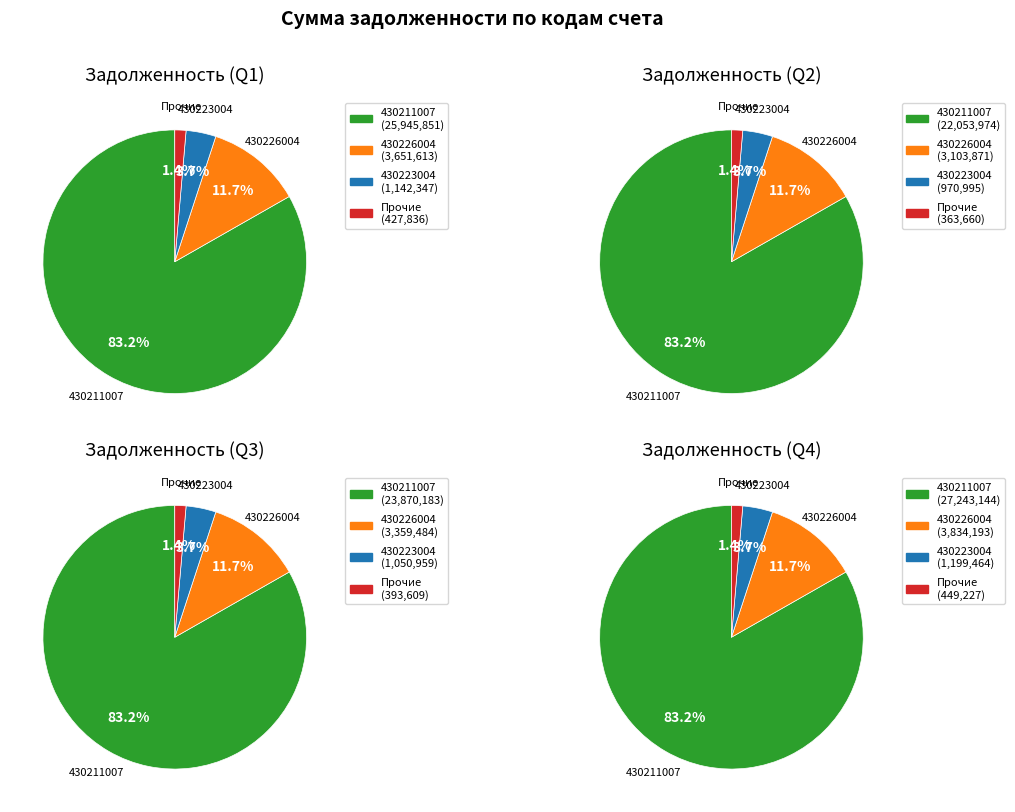

Combined, do 430223003 and 430225006 account for over 50%?

No